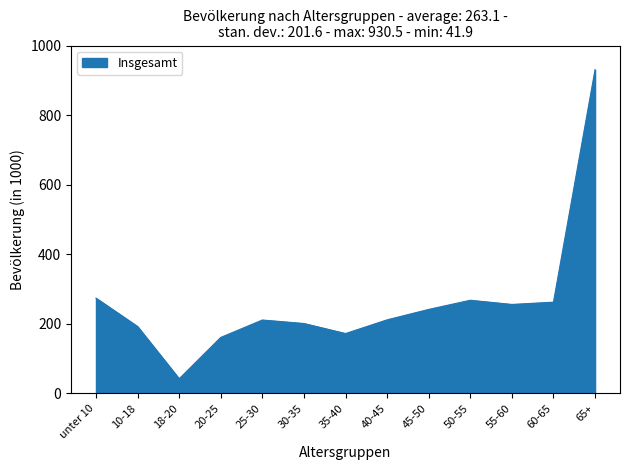

What is the greatest value displayed?

930.5